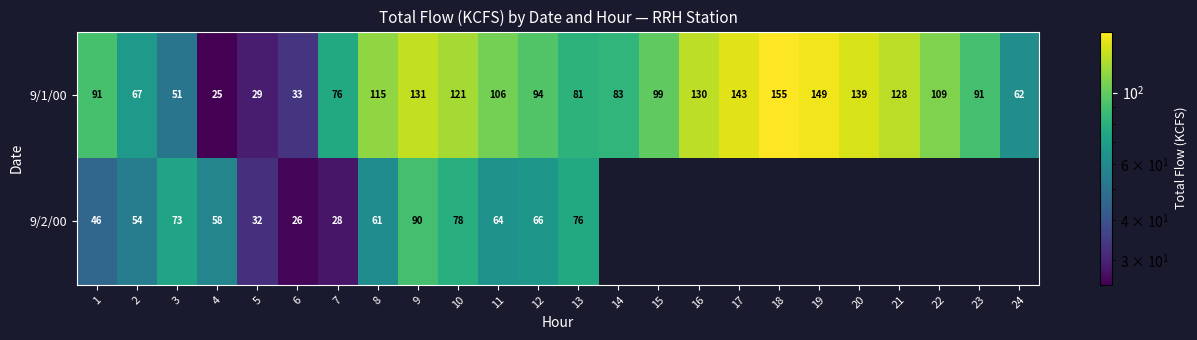

At 7, list the series in order from largest to smallest.

9/1/00, 9/2/00